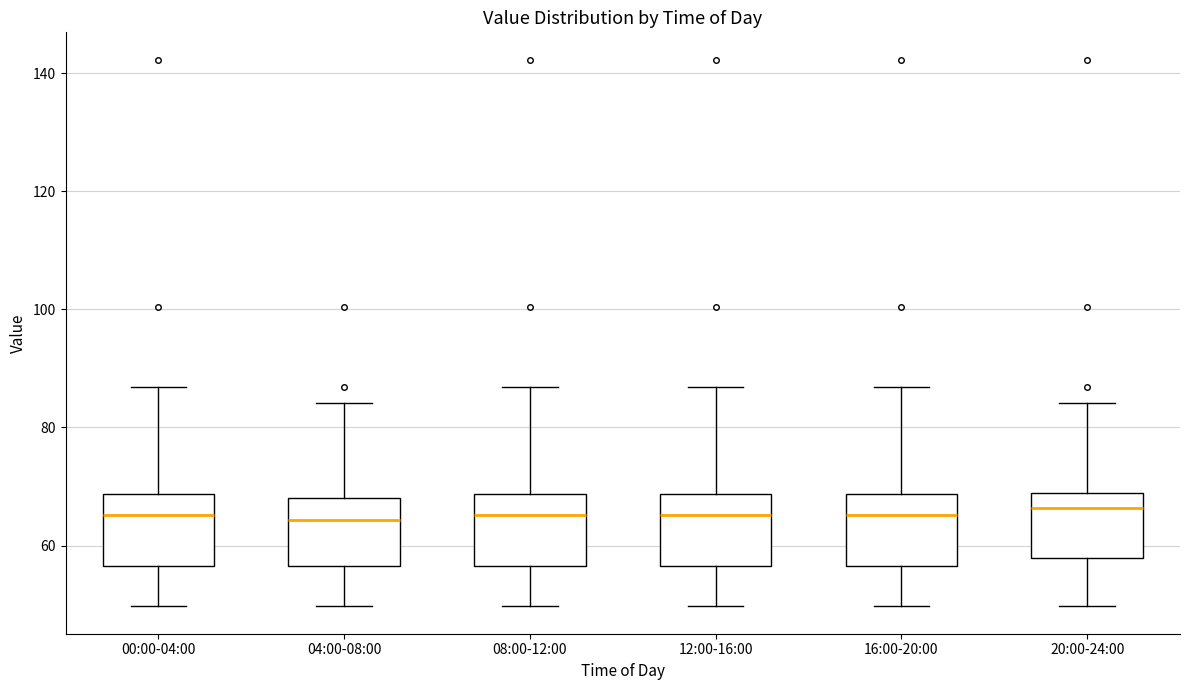

Where is the upper edge of the box for 12:00-16:00 on the y-axis? The values are not printed on the chart, so give them approximately, as read against the axis.

68